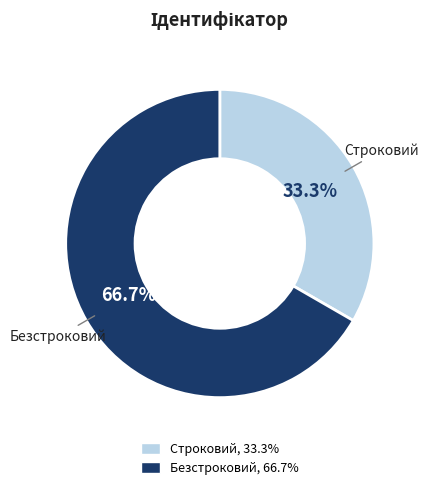

What percentage do Безстроковий and Строковий together represent?

100.0%